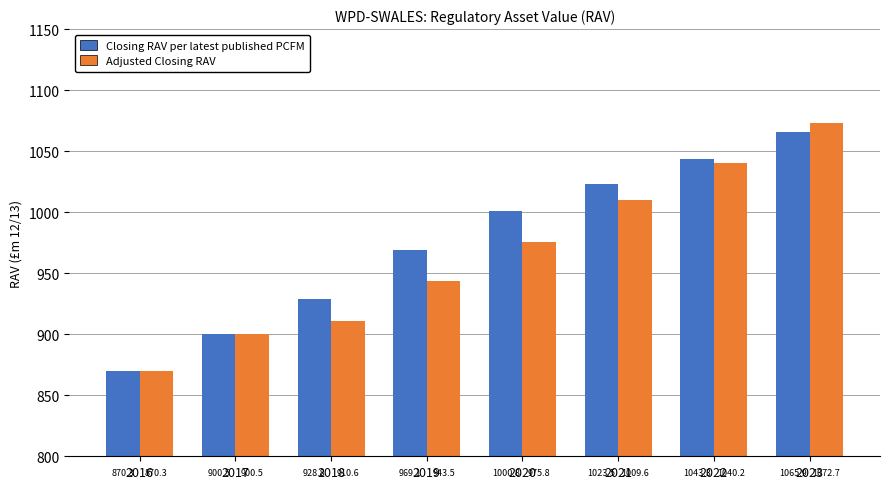

True or false: Adjusted Closing RAV has a value of 1540.7 at 2020.

False